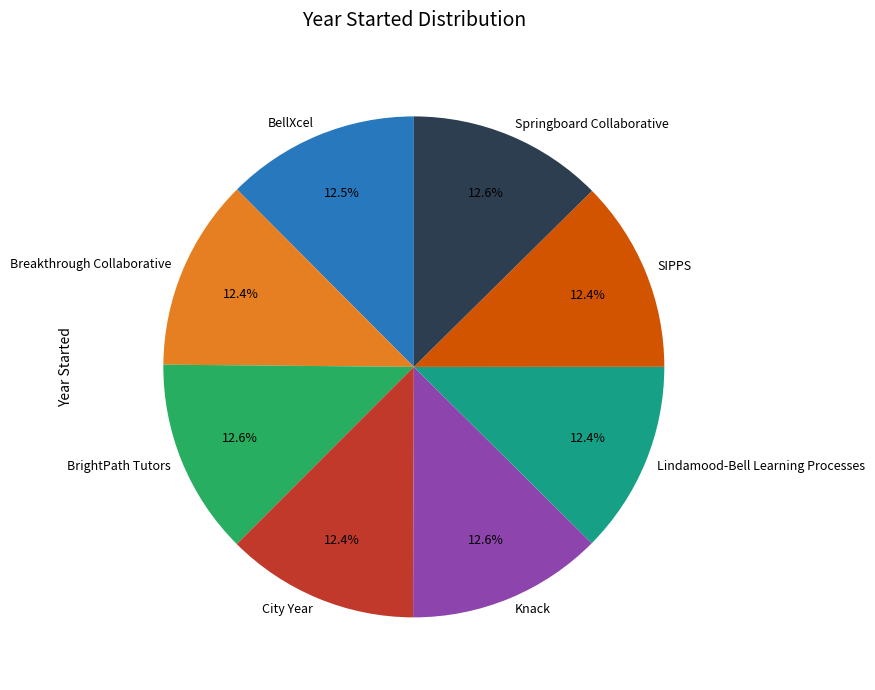

How much of the chart is everything except SIPPS?

87.6%